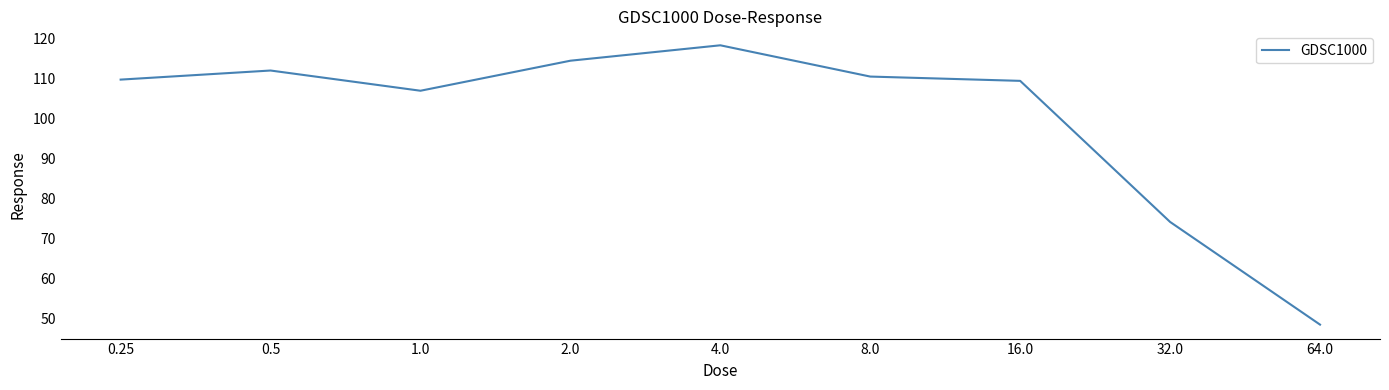

The chart shows a value of 46.1 at 0.5. True or false?

False